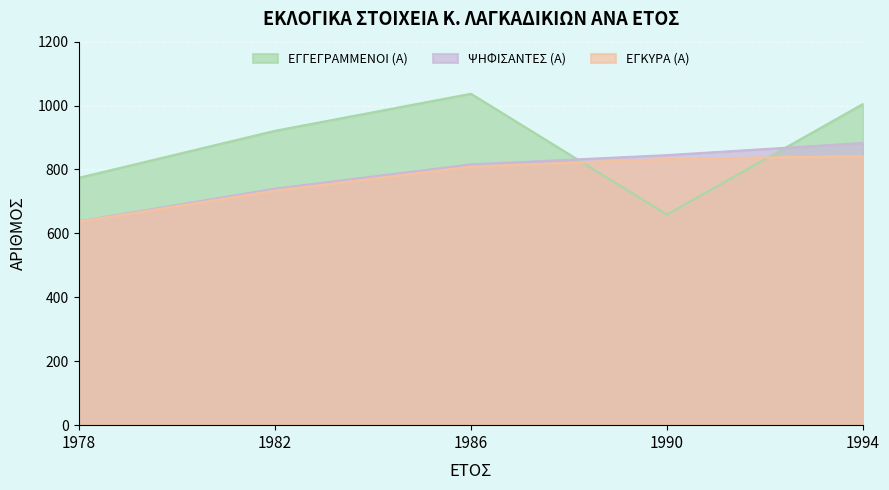

The ΕΓΓΕΓΡΑΜΜΕΝΟΙ (Α) series shows 425 at 1978. True or false?

False